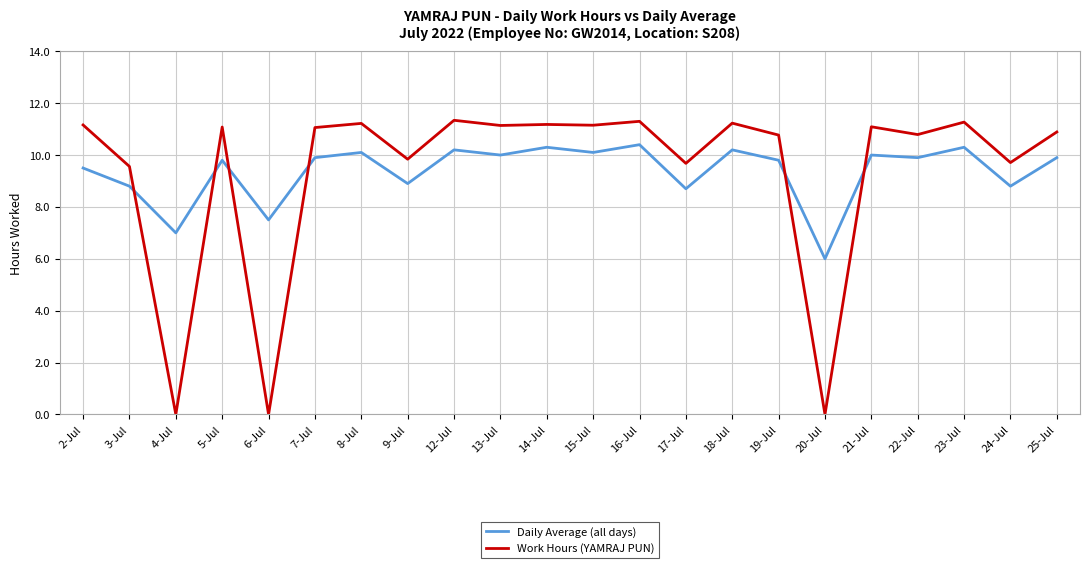

What is the difference between the Daily Average (all days) values at 21-Jul and 3-Jul?

1.2